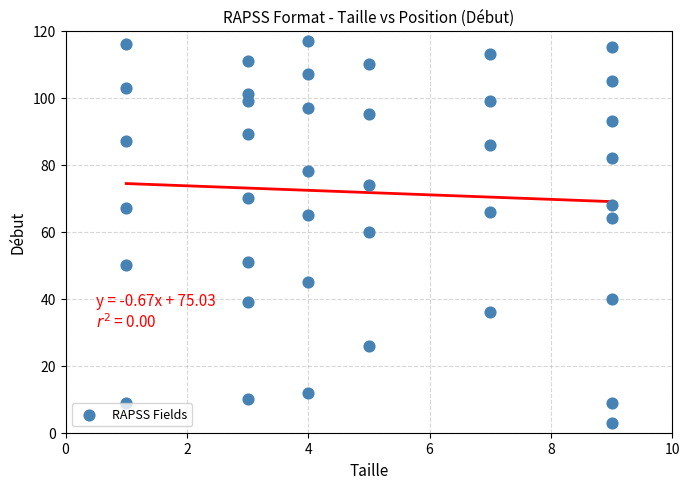

What is the range of X values (max minus min)?

8